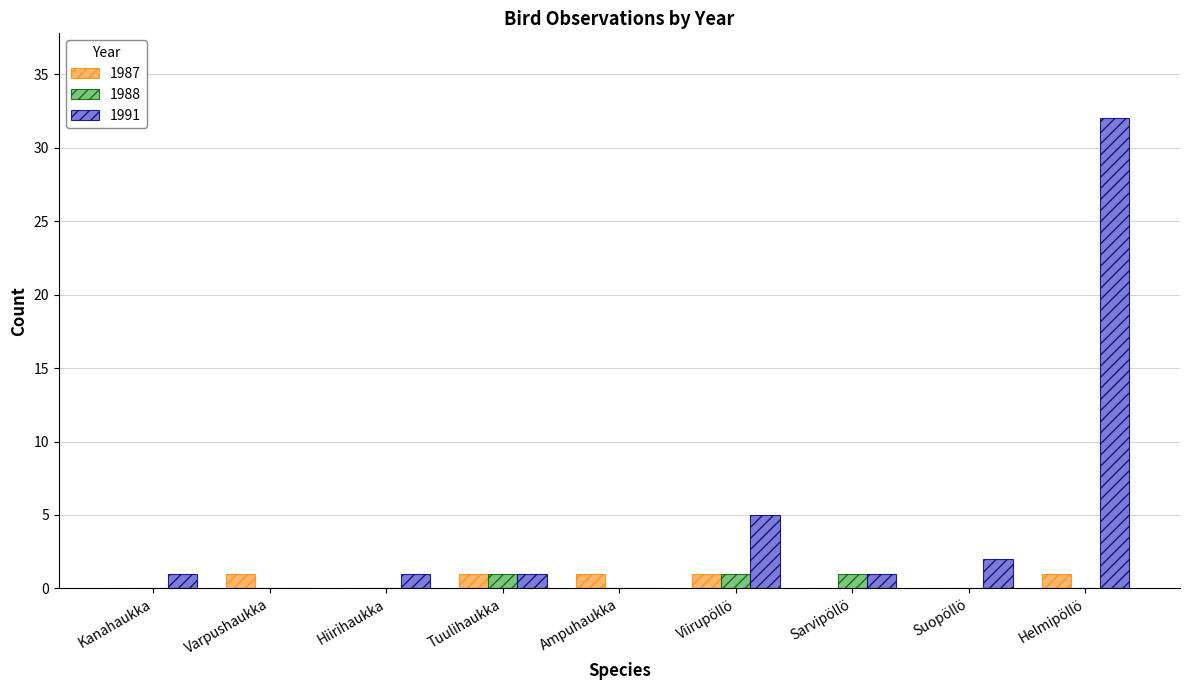

What is the sum of all 1988 values?

3